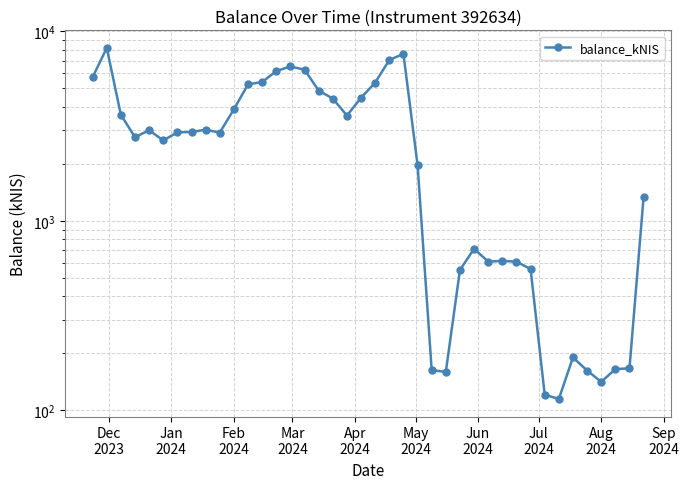

Reading right to left, extract all data points from this chart.

1338.0	166.9	165.2	141.6	162.4	190.4	115.0	121.1	557.0	609.4	614.6	609.6	711.6	550.8	159.6	163.3	1973.7	7590.6	7048.1	5359.3	4454.5	3589.7	4413.7	4863.3	6264.0	6517.8	6161.7	5392.3	5249.0	3870.8	2921.2	3020.3	2943.6	2926.0	2655.3	3003.3	2762.1	3622.0	8164.3	5713.4